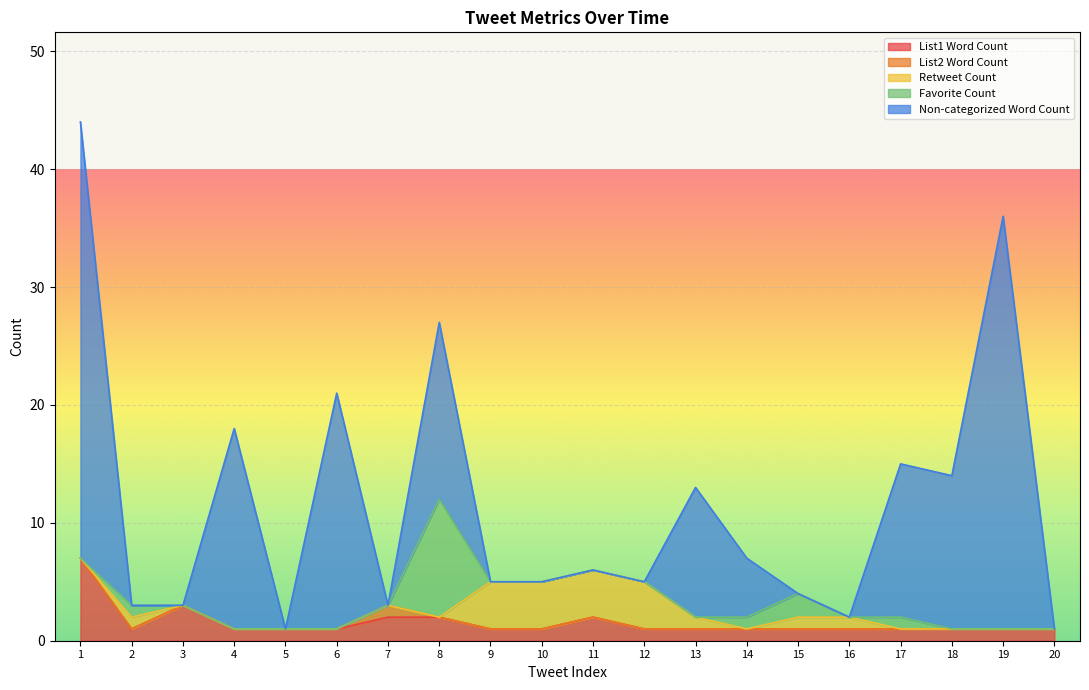

What is the total value across all series at 8?

27